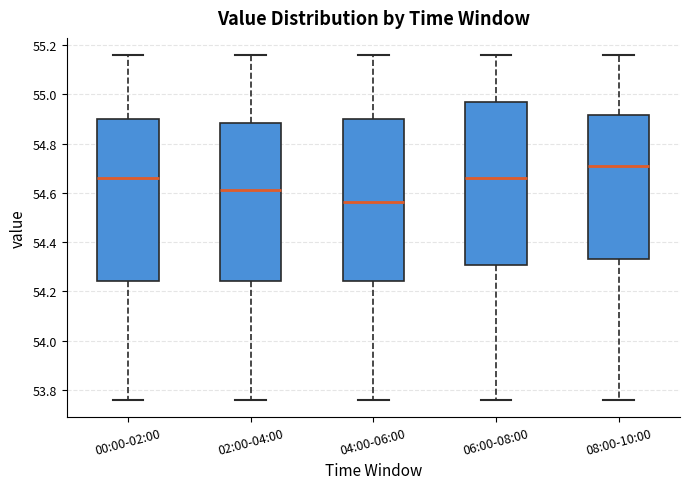

Reading left to right, read every box against the y-axis: the position of its median line, the range the box covers, and the ends of its whiskers. The values are not printed on the chart, so give them approximately, as read against the axis.

00:00-02:00: median 54.66, box 54.24 to 54.90, whiskers 53.76 to 55.16
02:00-04:00: median 54.62, box 54.24 to 54.88, whiskers 53.76 to 55.16
04:00-06:00: median 54.56, box 54.24 to 54.90, whiskers 53.76 to 55.16
06:00-08:00: median 54.66, box 54.30 to 54.98, whiskers 53.76 to 55.16
08:00-10:00: median 54.72, box 54.34 to 54.92, whiskers 53.76 to 55.16